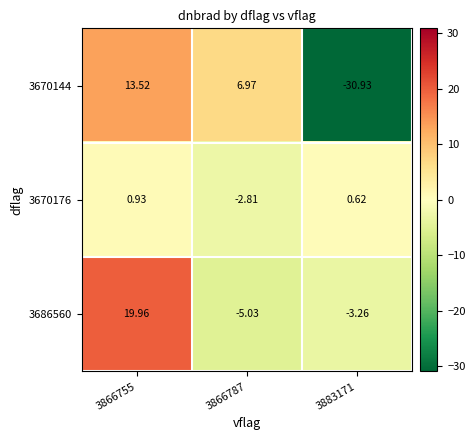

At 3866755, list the series in order from largest to smallest.

3686560, 3670144, 3670176